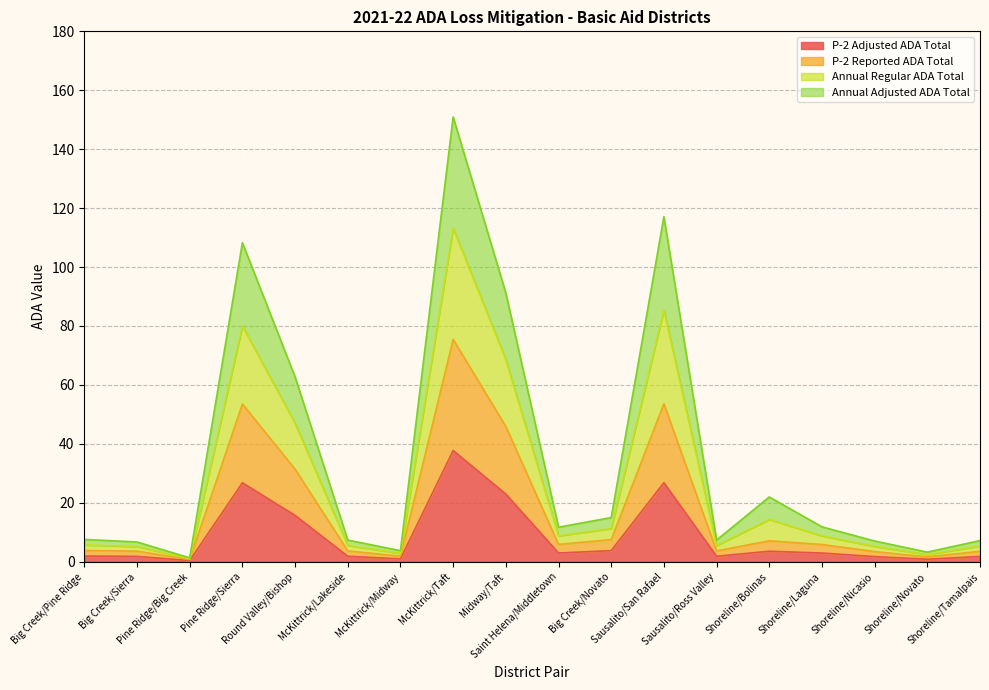

What is the label of the 6th point from the left?

McKittrick/Lakeside